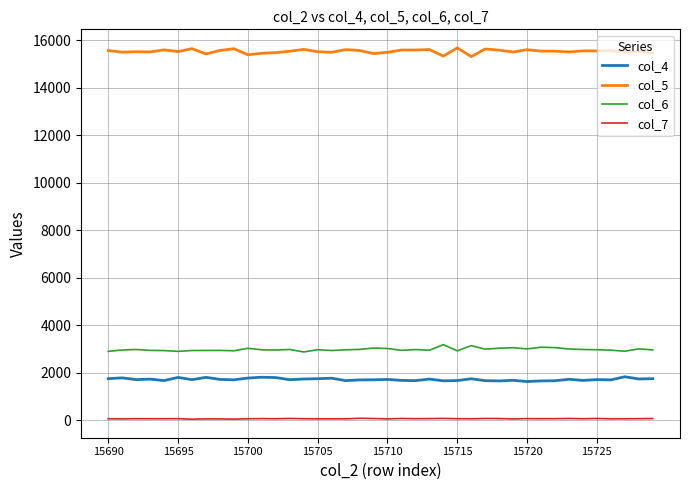

What are all the series names shown in the legend?

col_4, col_5, col_6, col_7